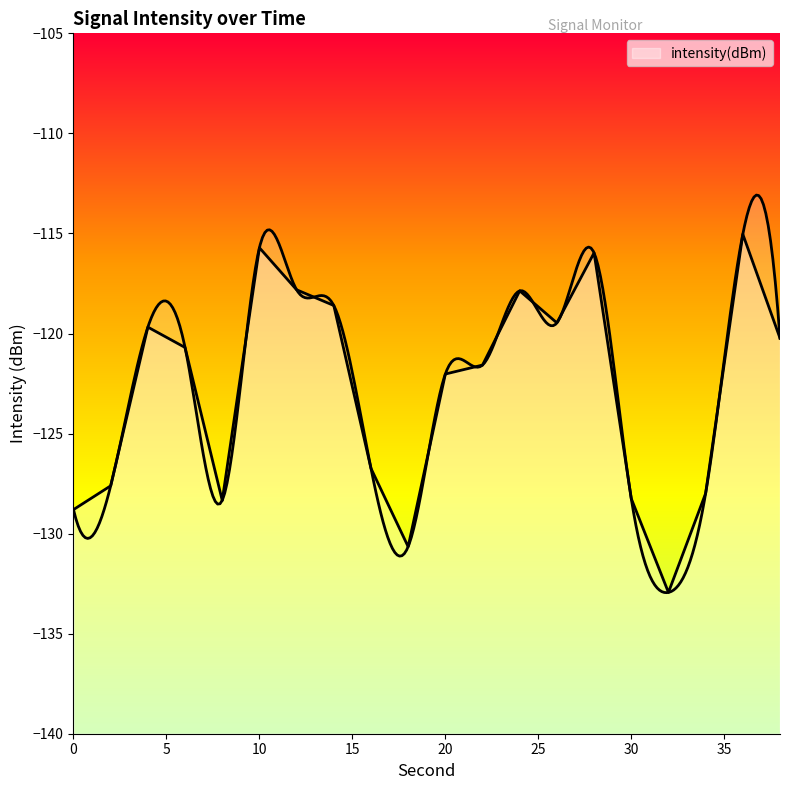

List the labels in order of value, largest first.

36, 10, 28, 12, 24, 14, 26, 4, 38, 6, 22, 20, 16, 2, 34, 30, 8, 0, 18, 32